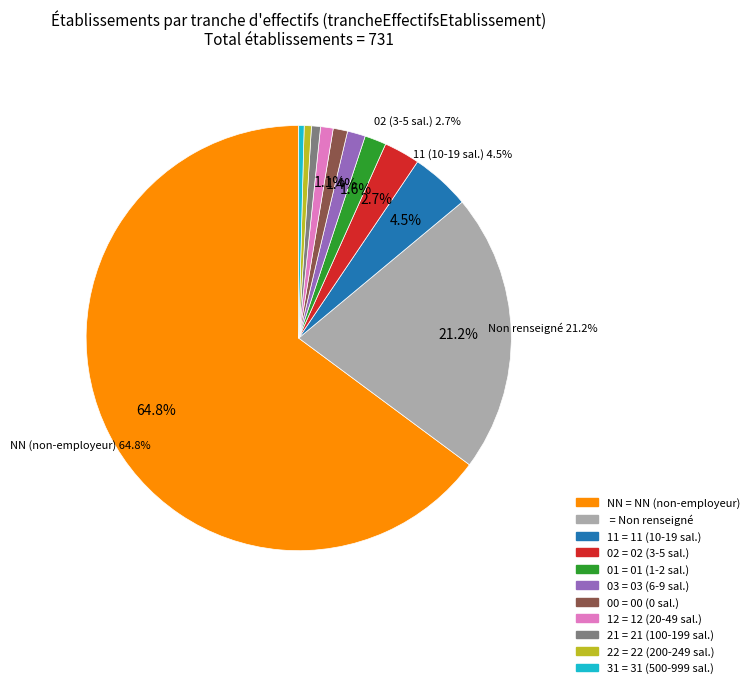

To the nearest percent, what is the average slice percentage?

9%